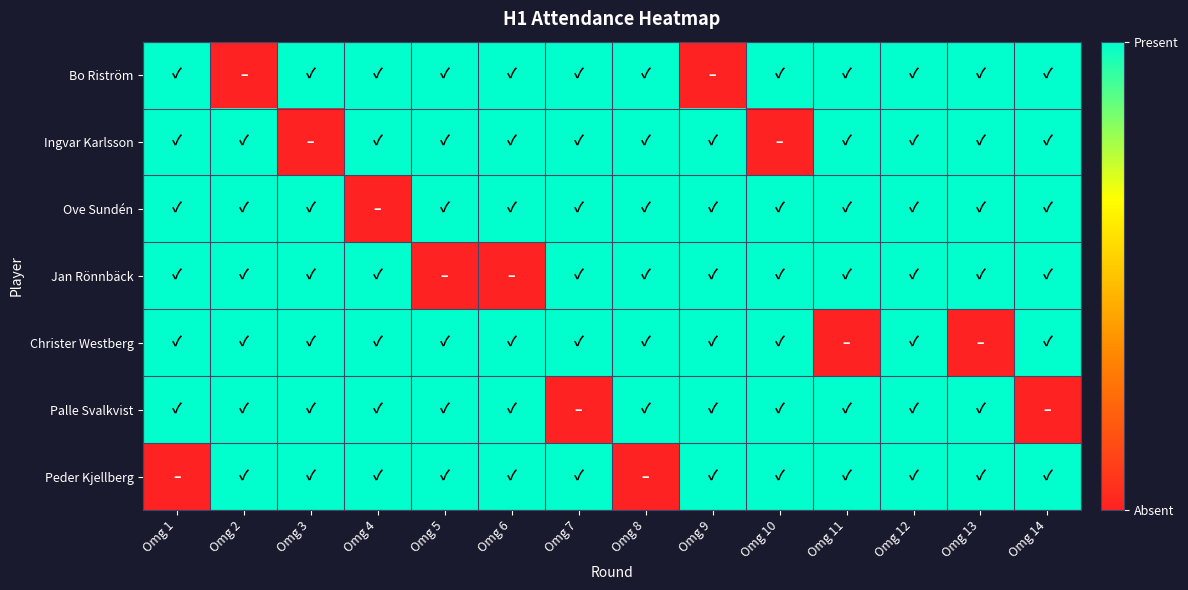

Which series has the largest range (max minus min)?

Bo Riström